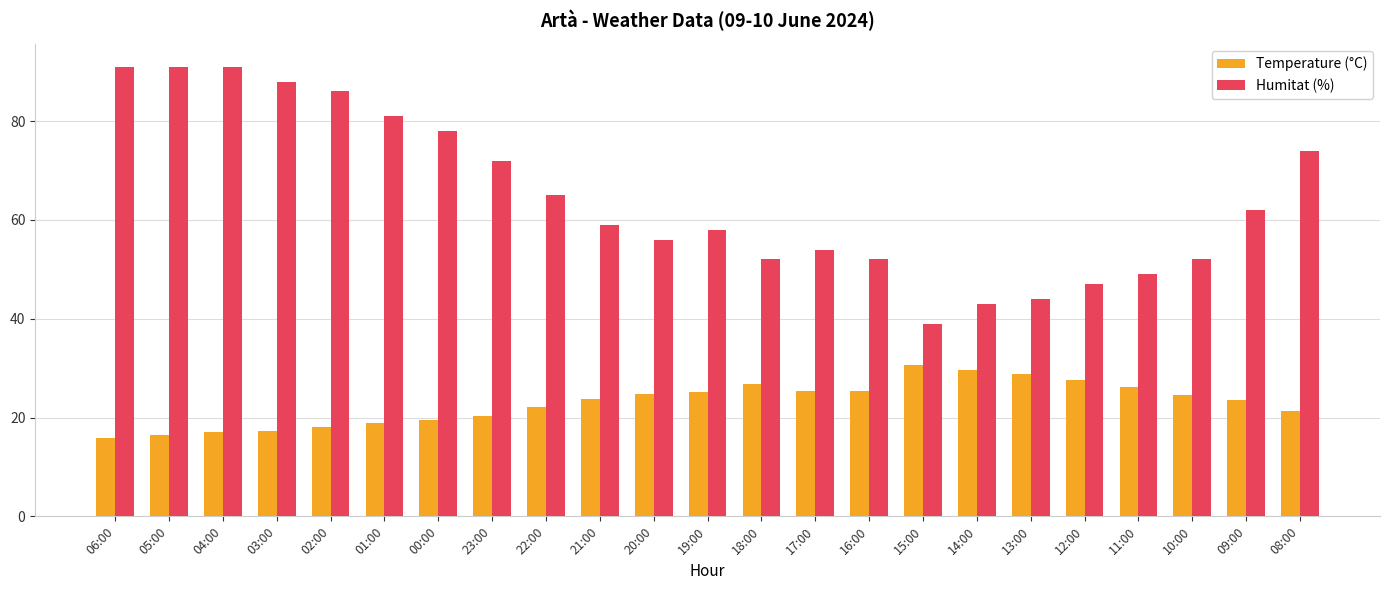

At how many categories does at least one series exceed 73?

8